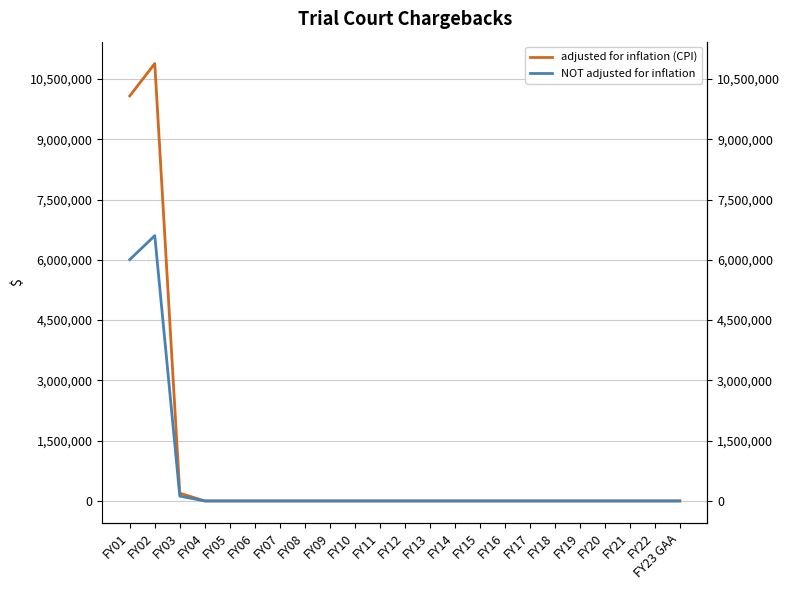

What position from the left is FY03?

3